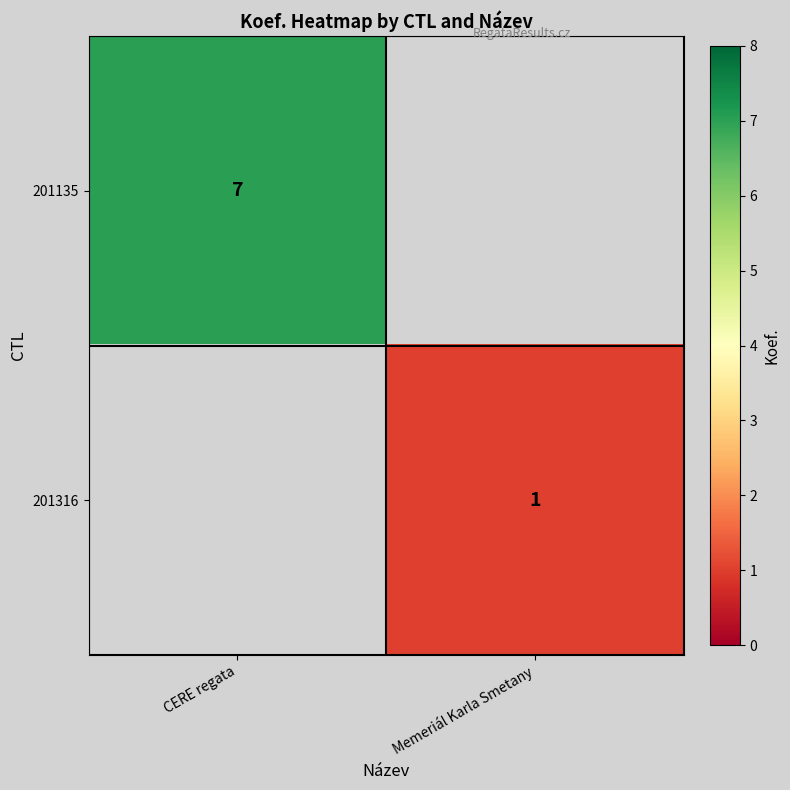

True or false: 201135 has a value of 2 at CERE regata.

False